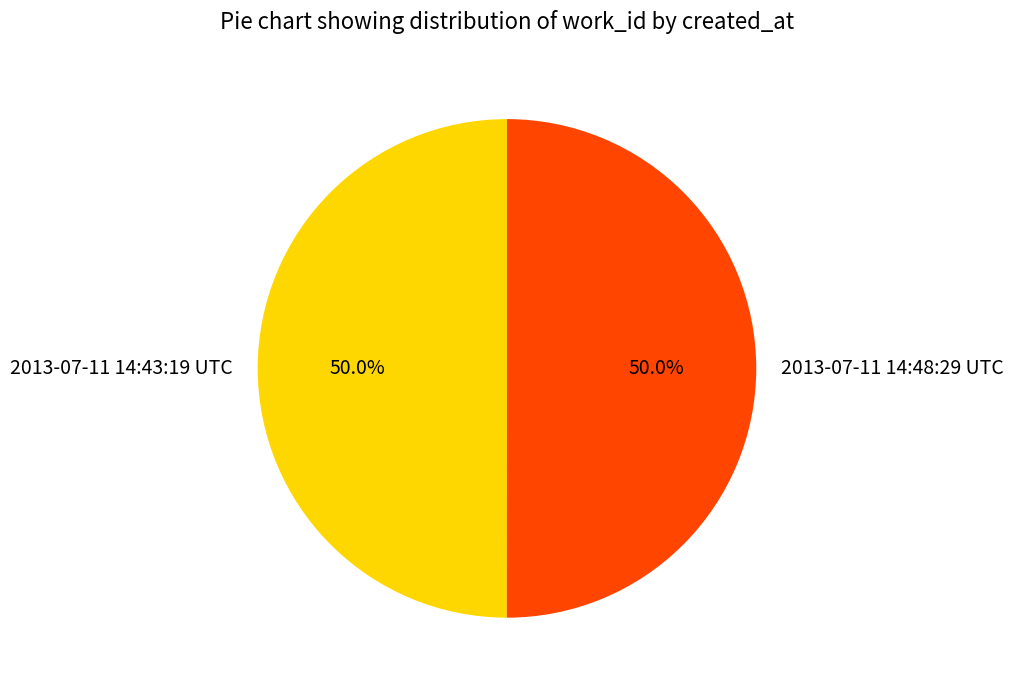

True or false: 2013-07-11 14:43:19 UTC accounts for 50% of the total.

True